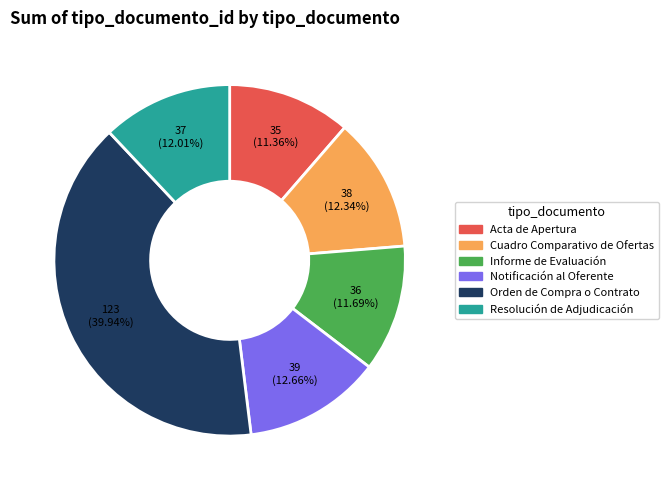

To the nearest percent, what percentage of the pie is Notificación al Oferente?

13%